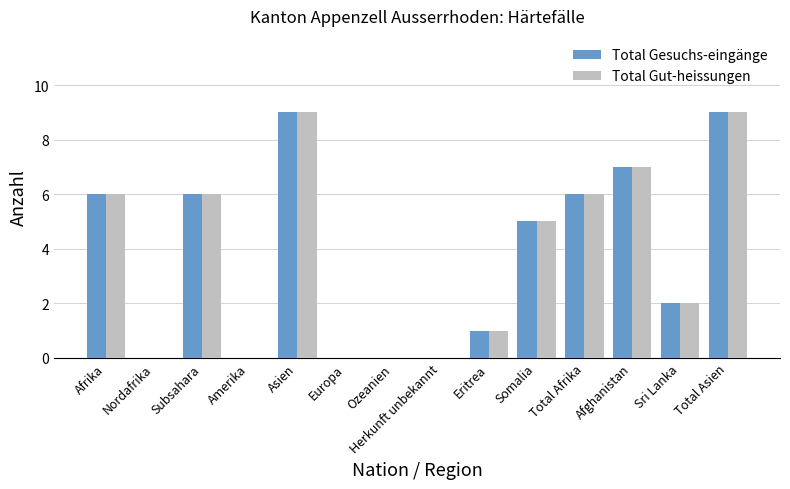

Are the bars grouped side by side (vs. stacked)?

Yes